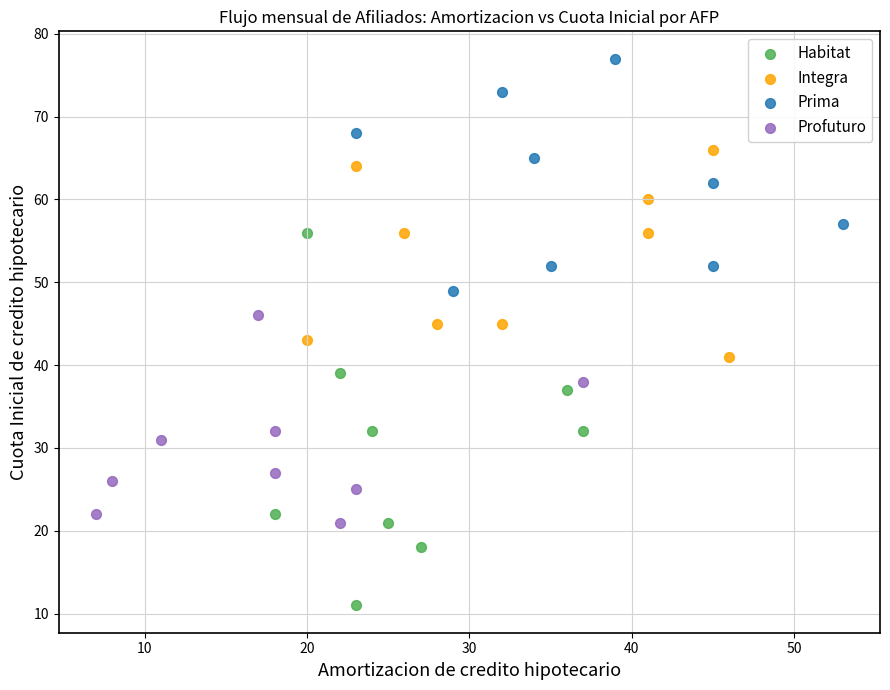

Which series contains the highest Y value?

Prima